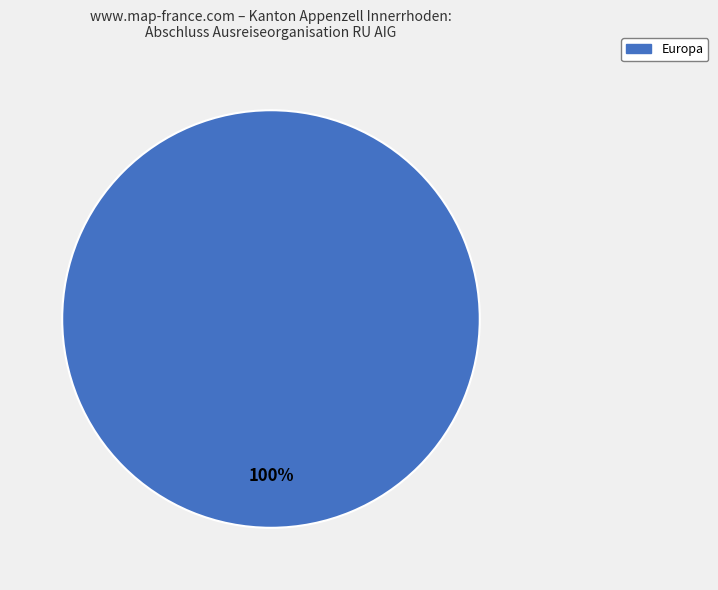

Is there a majority slice in this chart?

Yes